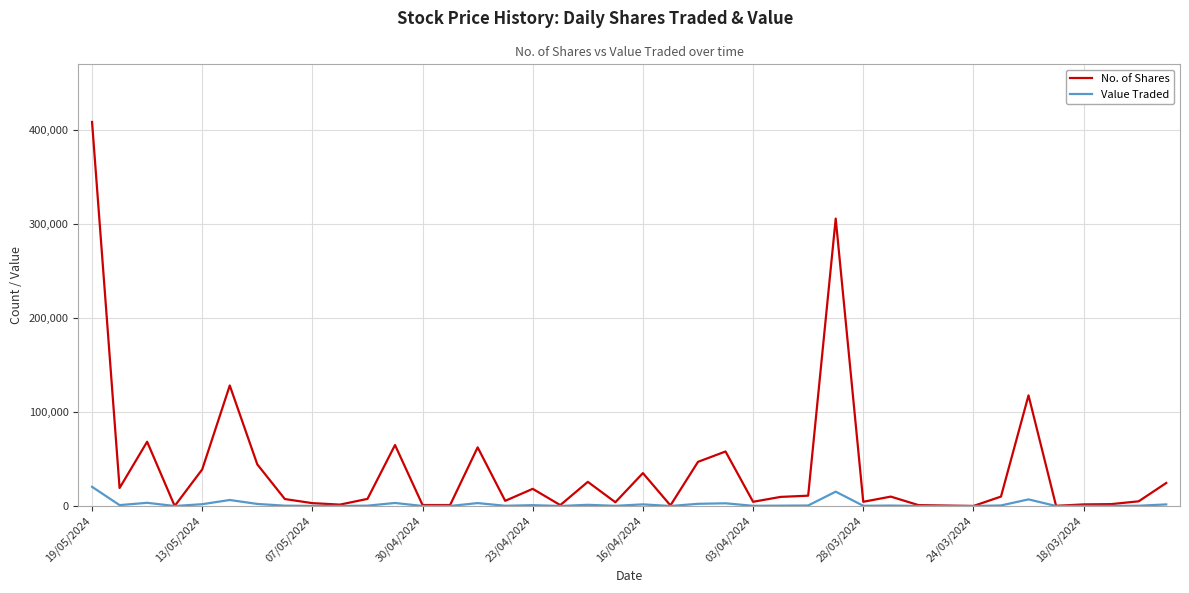

How many lines are shown in the chart?

2